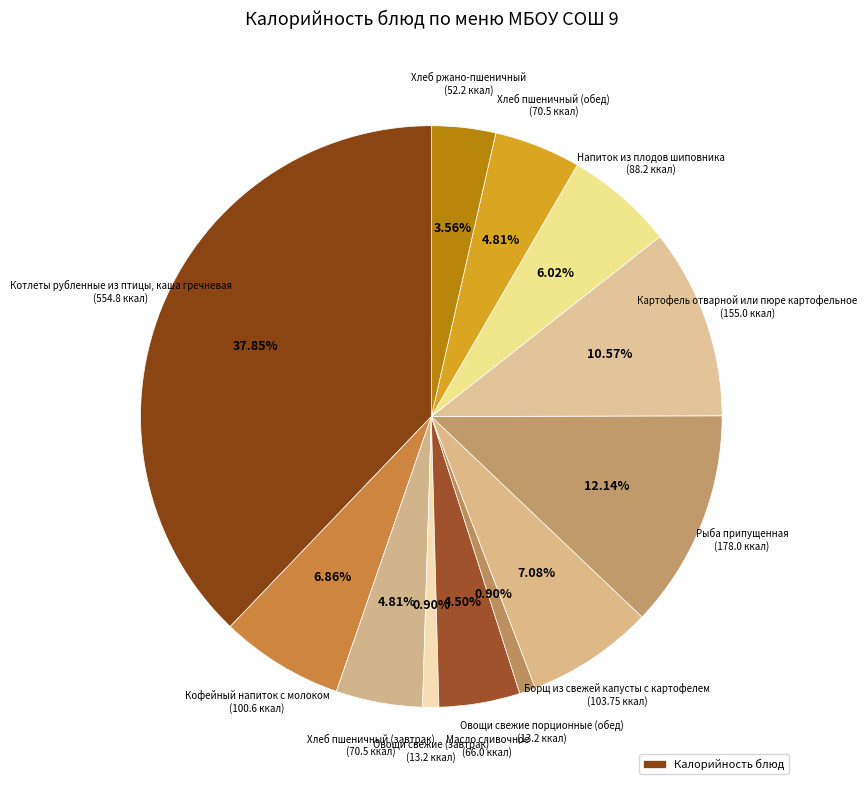

Rank the categories by value from highest to lowest.

Котлеты рубленные из птицы, каша гречневая, Рыба припущенная, Картофель отварной или пюре картофельное, Борщ из свежей капусты с картофелем, Кофейный напиток с молоком, Напиток из плодов шиповника, Хлеб пшеничный (завтрак), Хлеб пшеничный (обед), Масло сливочное, Хлеб ржано-пшеничный, Овощи свежие (завтрак), Овощи свежие порционные (обед)